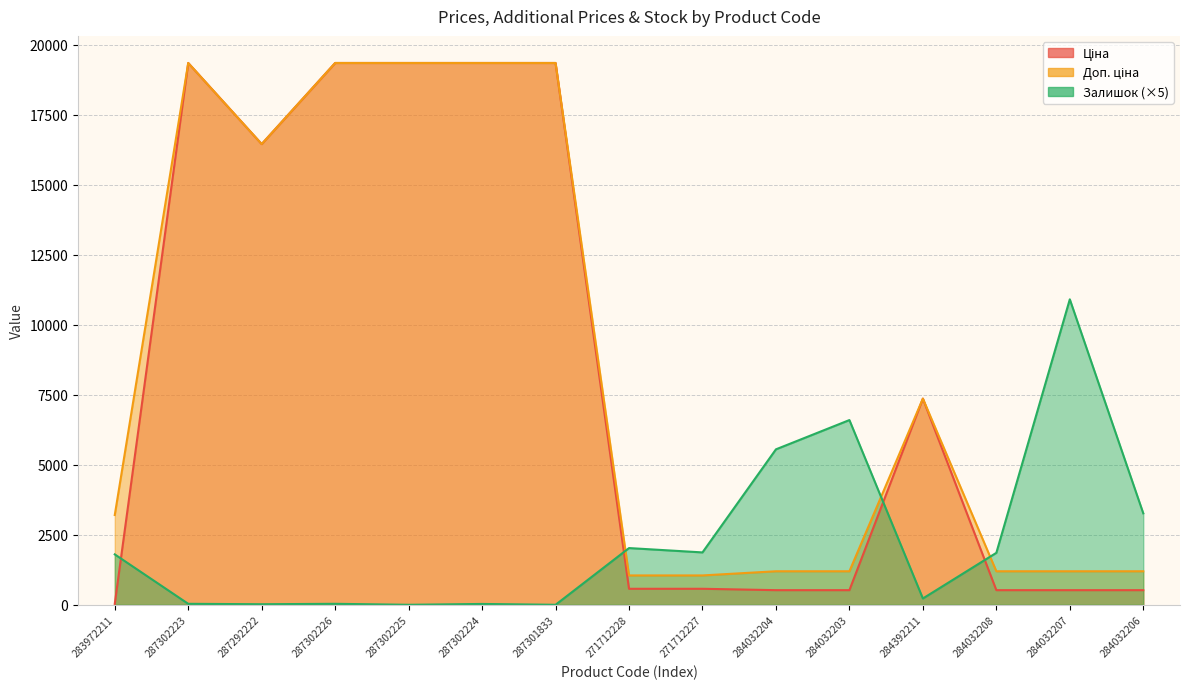

Between 287302223 and 287301833, which is larger?

287302223